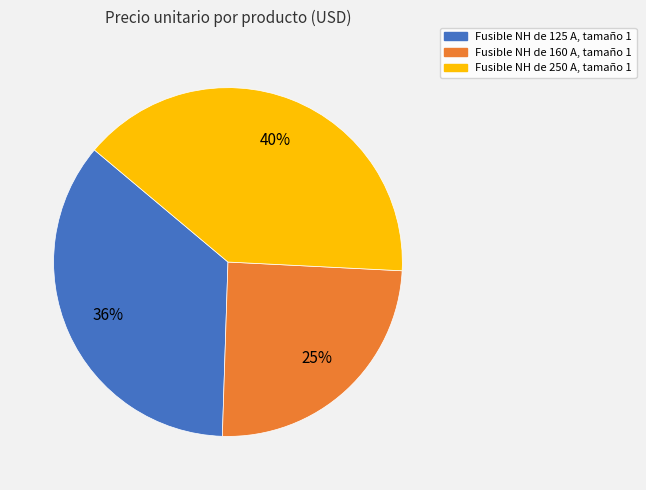

To the nearest percent, what is the average slice percentage?

33%